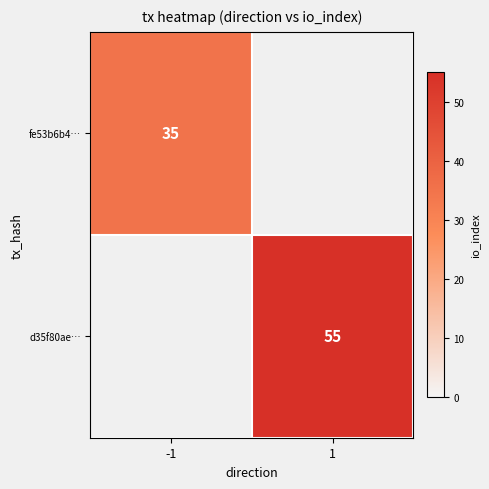

True or false: fe53b6b4… has a value of 35 at -1.

True